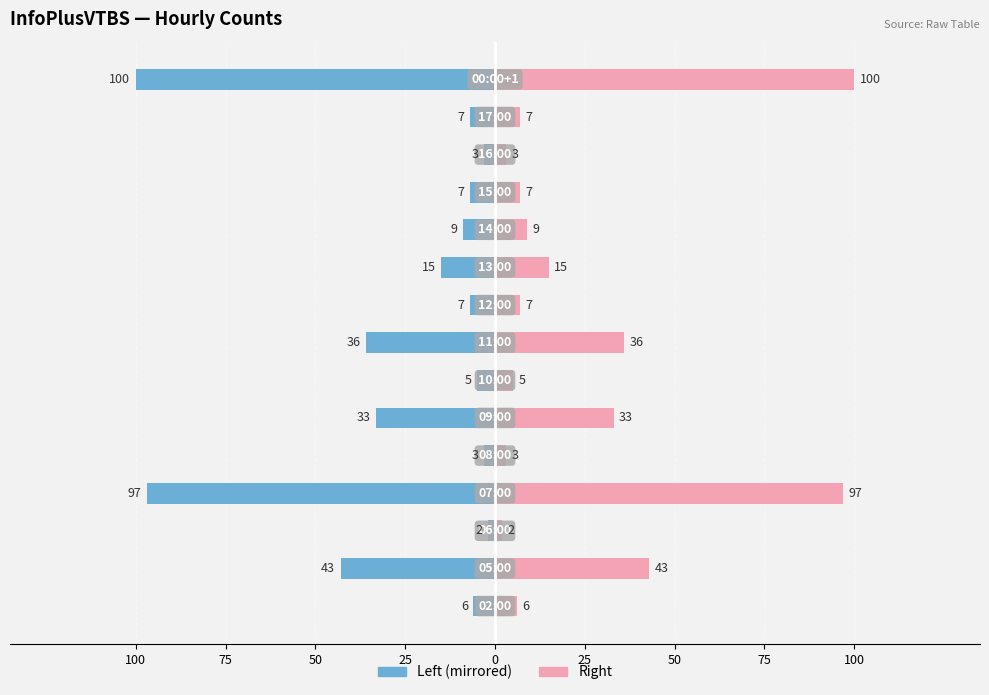

Does the chart contain stacked bars?

No